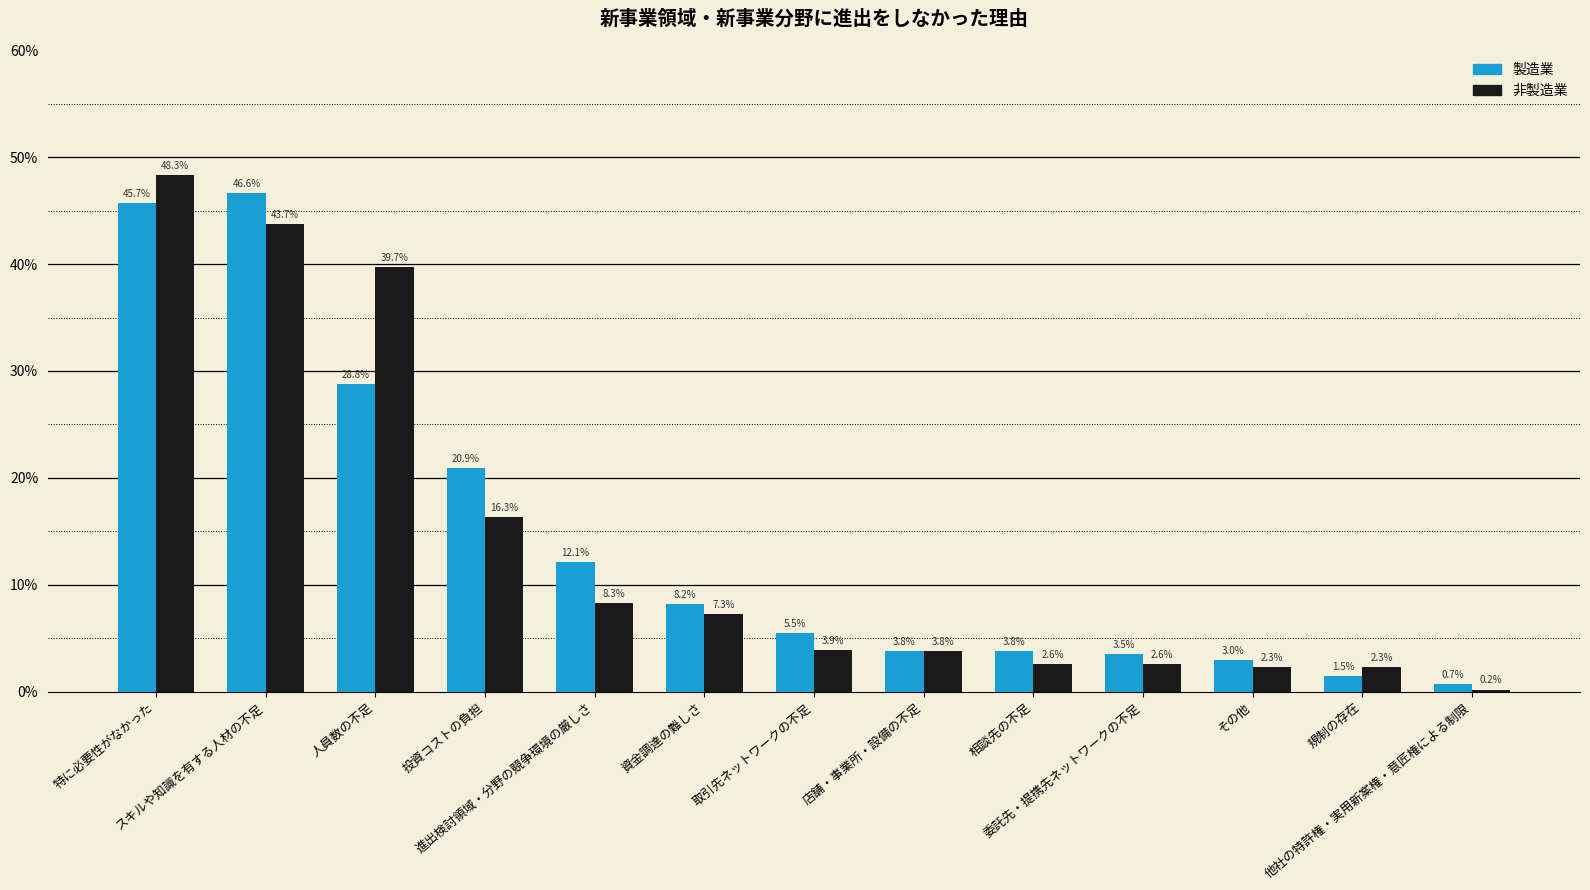

What is the label of the 7th bar from the right?

取引先ネットワークの不足